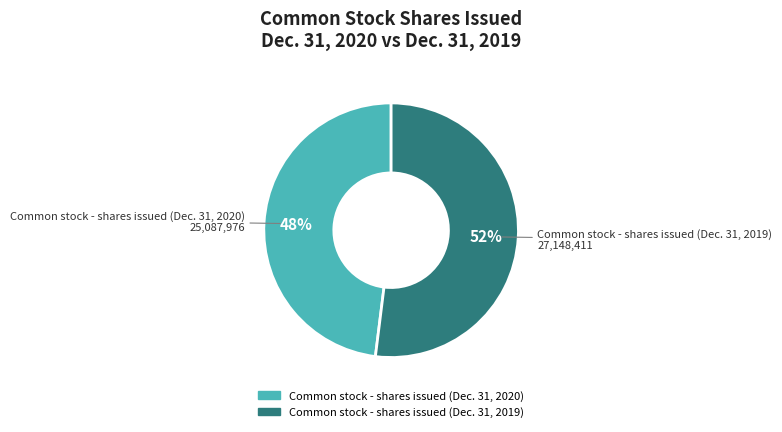

True or false: Common stock - shares issued (Dec. 31, 2019) accounts for 52% of the total.

True